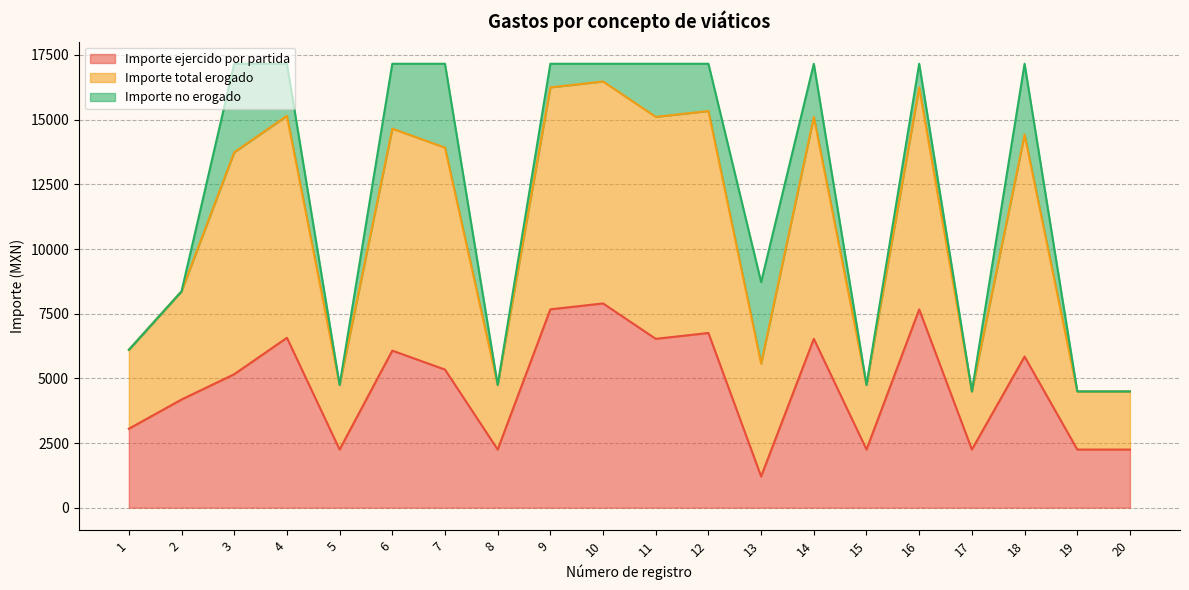

Read the Importe ejercido por partida value at 10.

7896.0